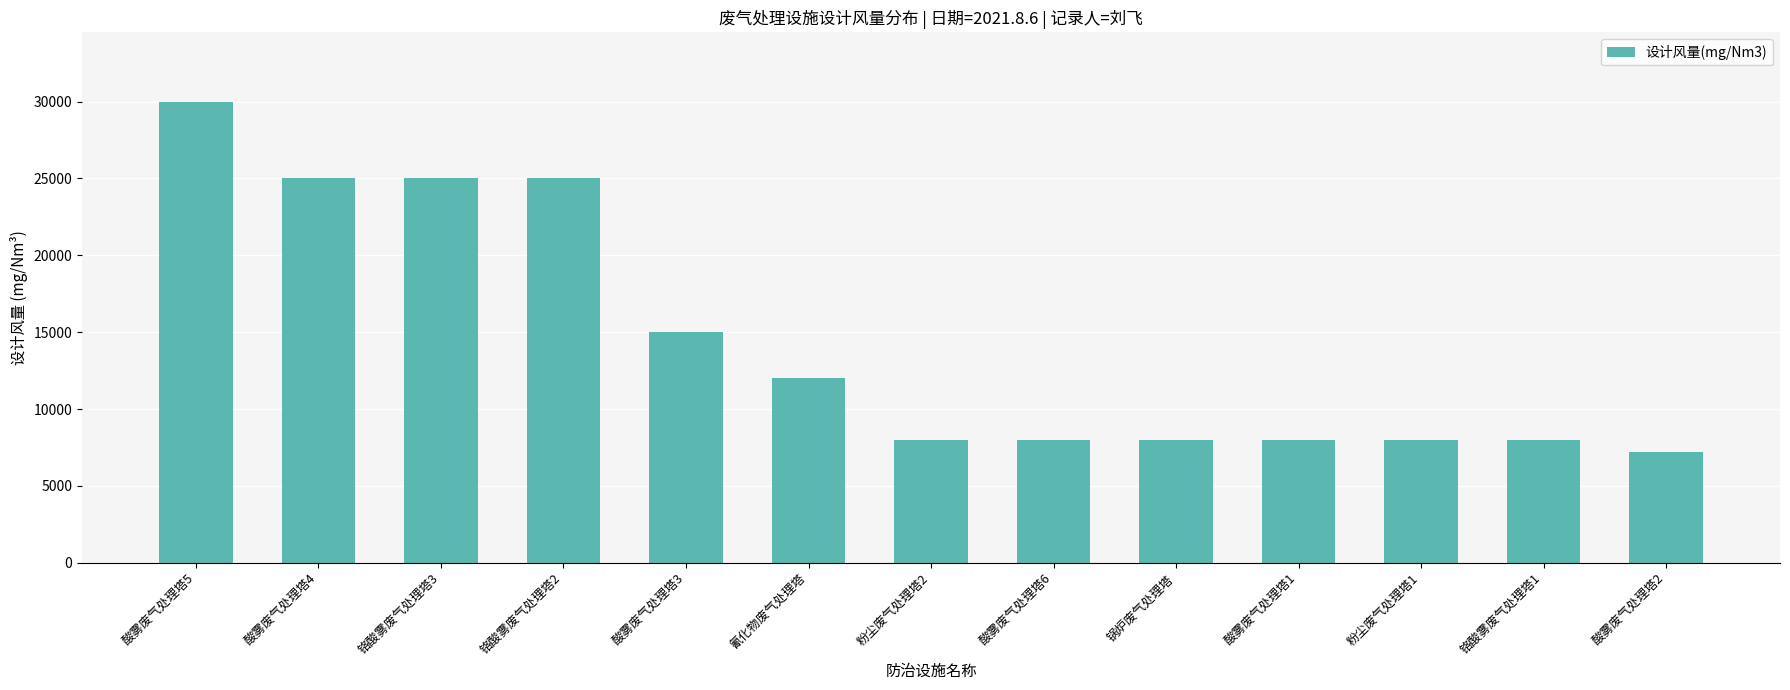

How many categories are shown in the chart?

13